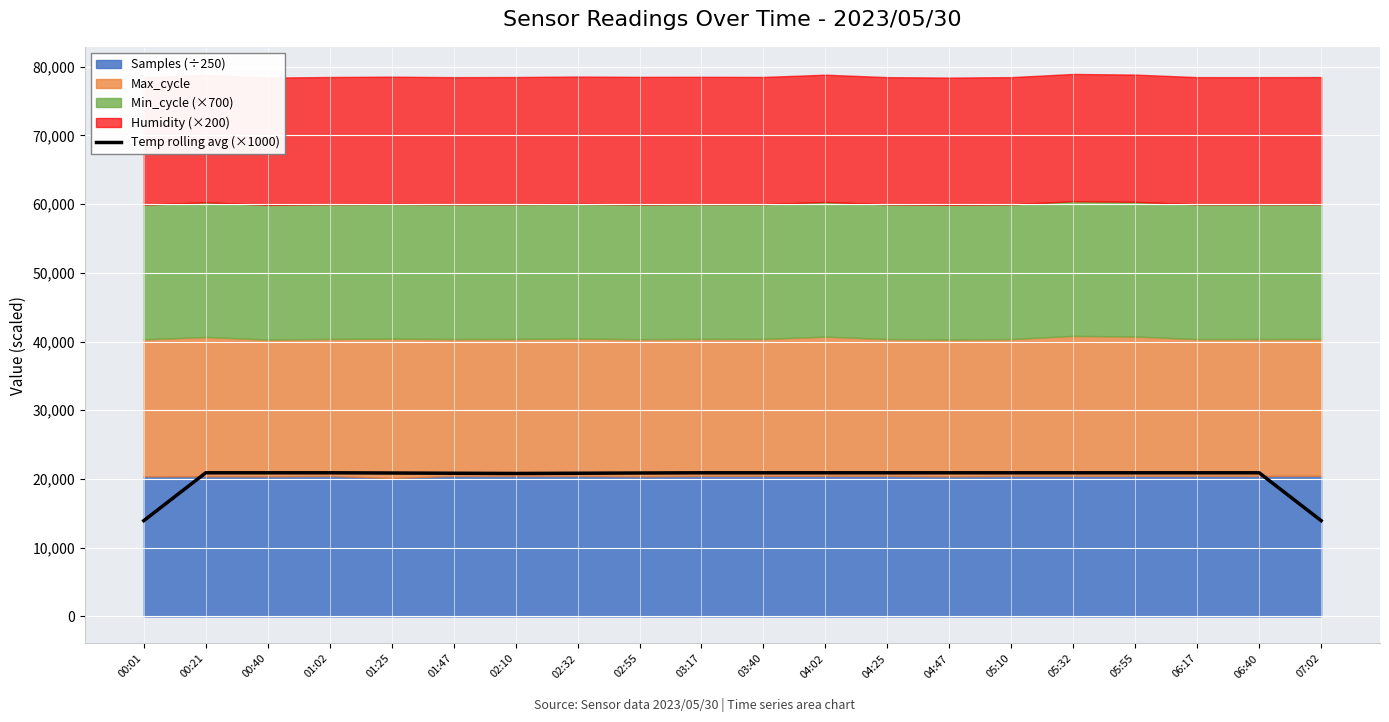

List the labels in order of value, smallest first.

00:01, 07:02, 02:10, 01:47, 02:32, 01:25, 02:55, 00:21, 00:40, 01:02, 03:17, 03:40, 04:02, 04:25, 04:47, 05:10, 05:32, 05:55, 06:17, 06:40